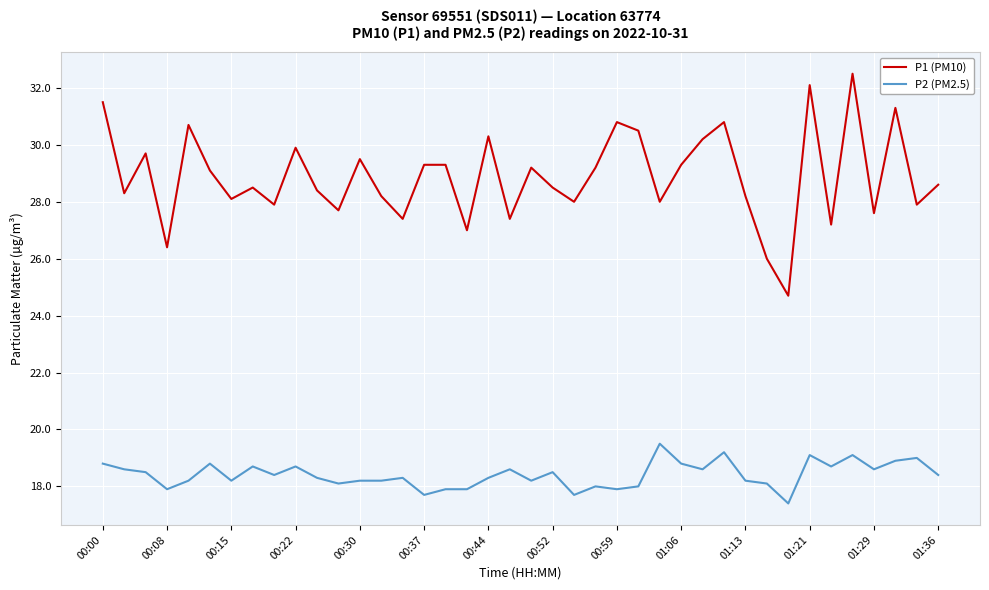

What is the difference between the maximum and minimum values in the P2 (PM2.5) series?

2.1